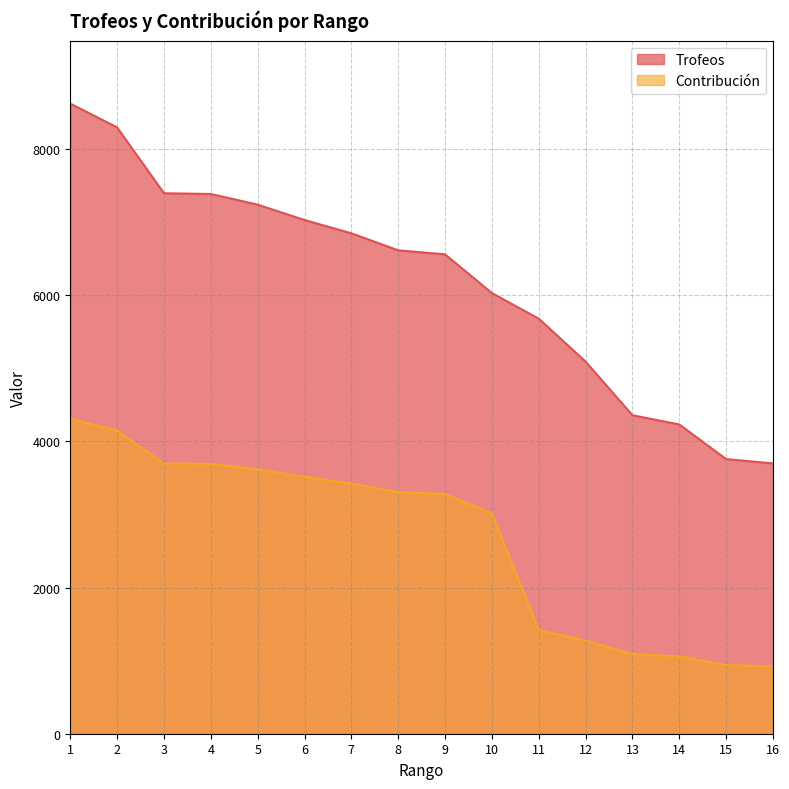

At how many categories does at least one series exceed 1761?

16